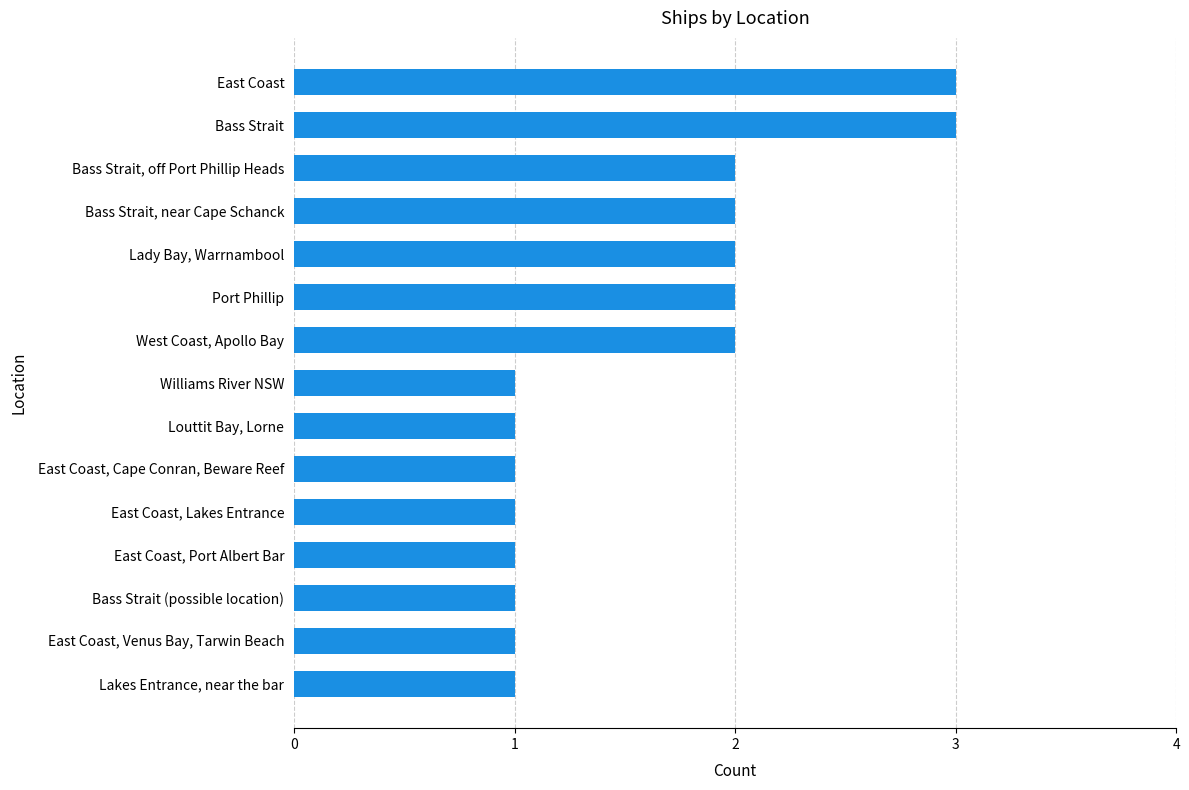

What is the greatest value displayed?

3